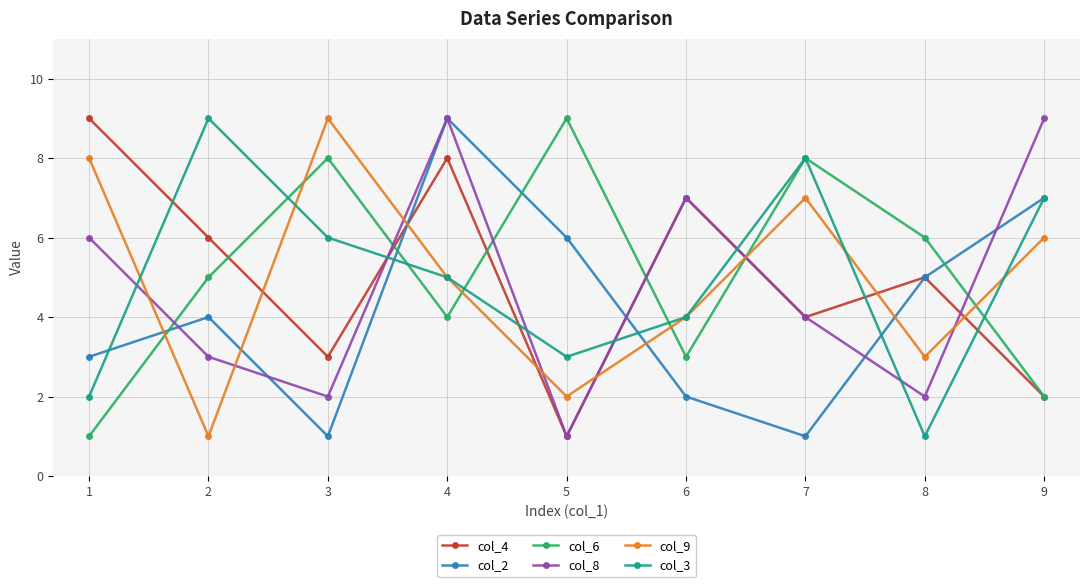

Where do col_6 and col_8 first cross each other?

1 and 2